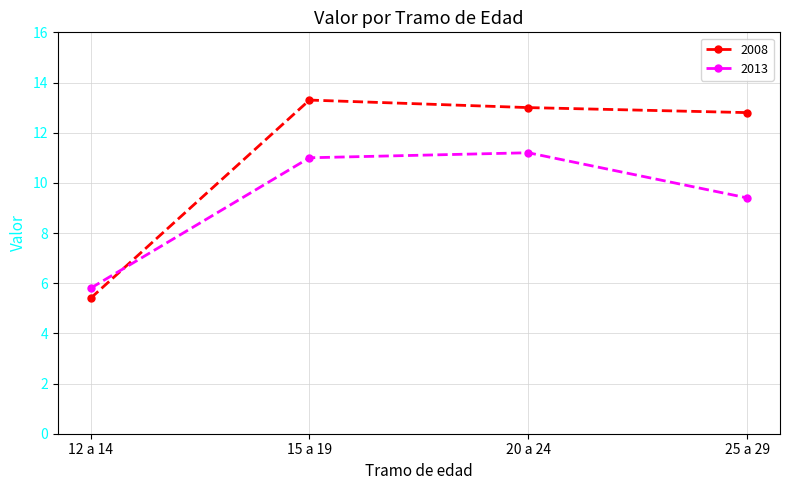

Does the chart display data point markers on the line(s)?

Yes